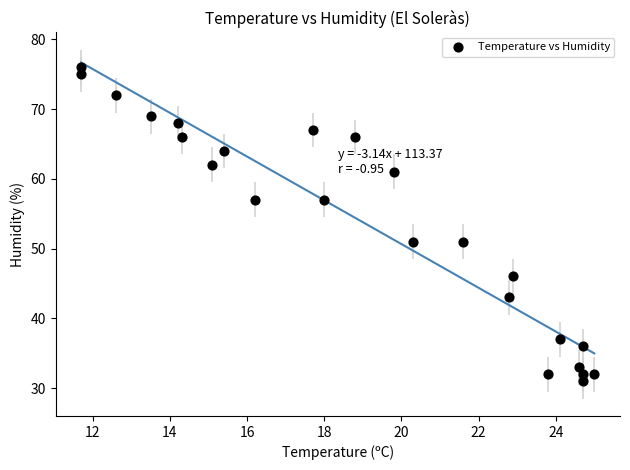

What is the range of Y values (max minus min)?

45